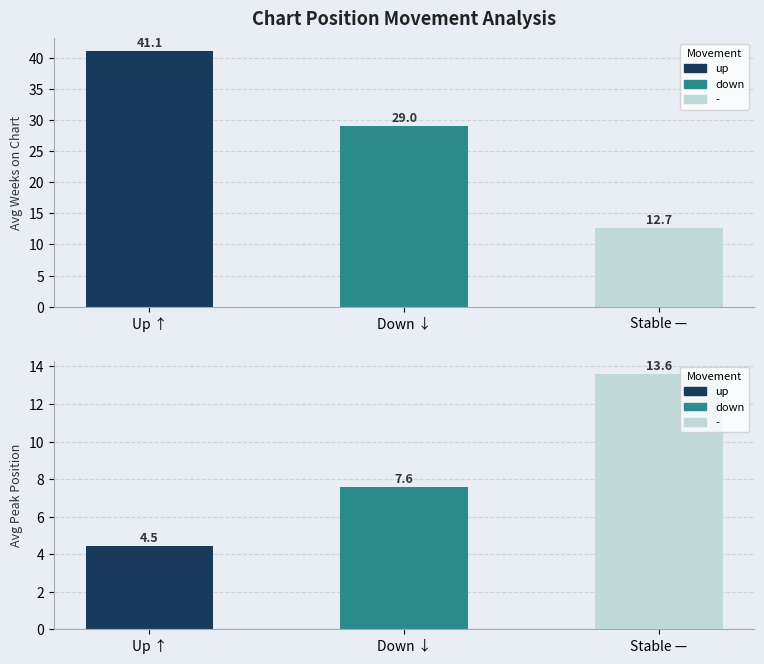

How many values in the Avg Weeks on Chart series are below 29?

1